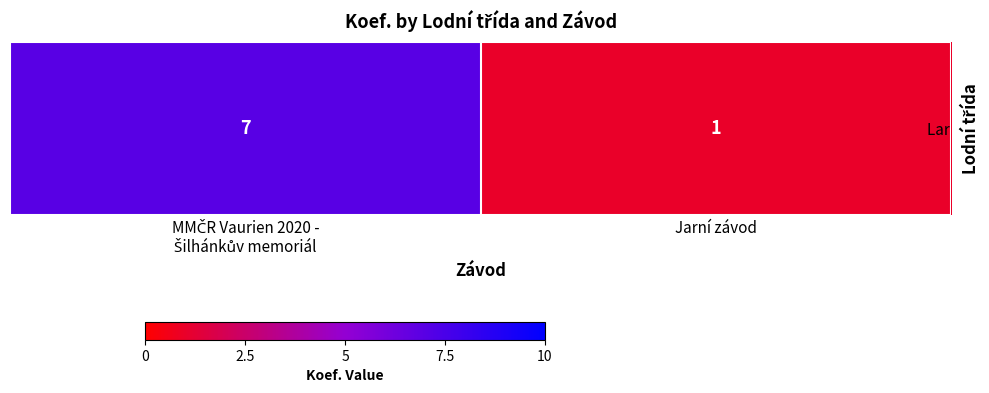

What is the smallest value displayed?

1